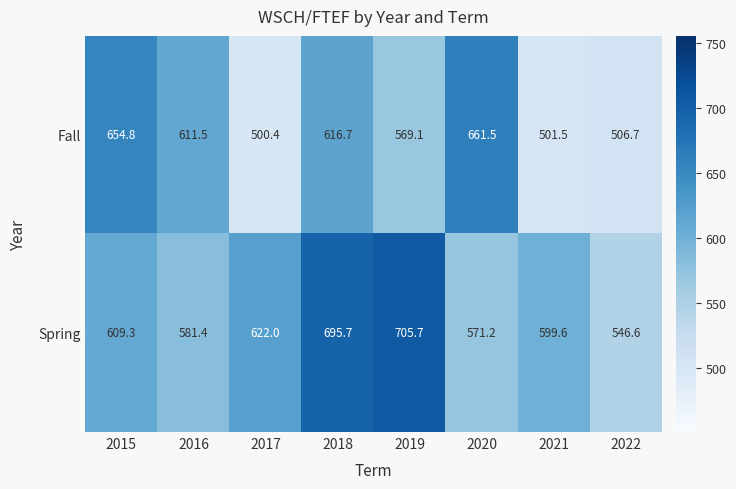

Reading left to right, transcribe all the data shown in this chart.

Fall: 2015=654.8	2016=611.5	2017=500.4	2018=616.7	2019=569.1	2020=661.5	2021=501.5	2022=506.7
Spring: 2015=609.3	2016=581.4	2017=622.0	2018=695.7	2019=705.7	2020=571.2	2021=599.6	2022=546.6